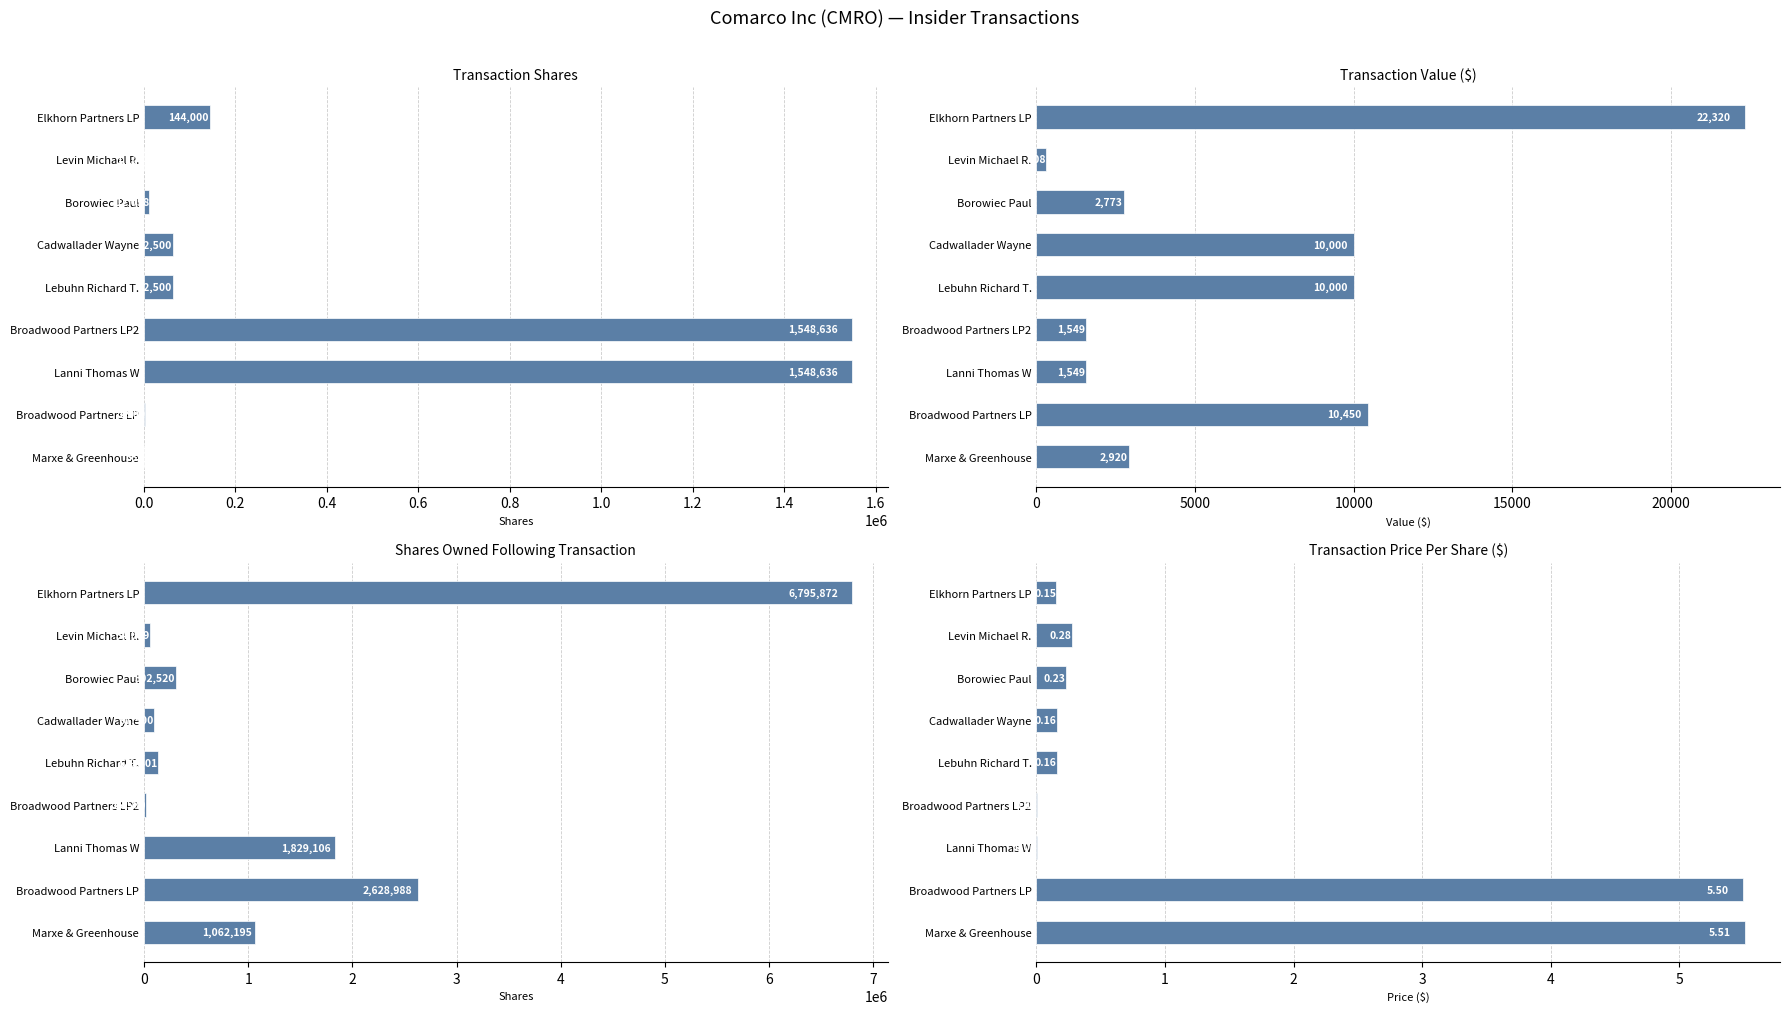

Which series has the widest spread of values?

sharesOwnedFollowingTransaction